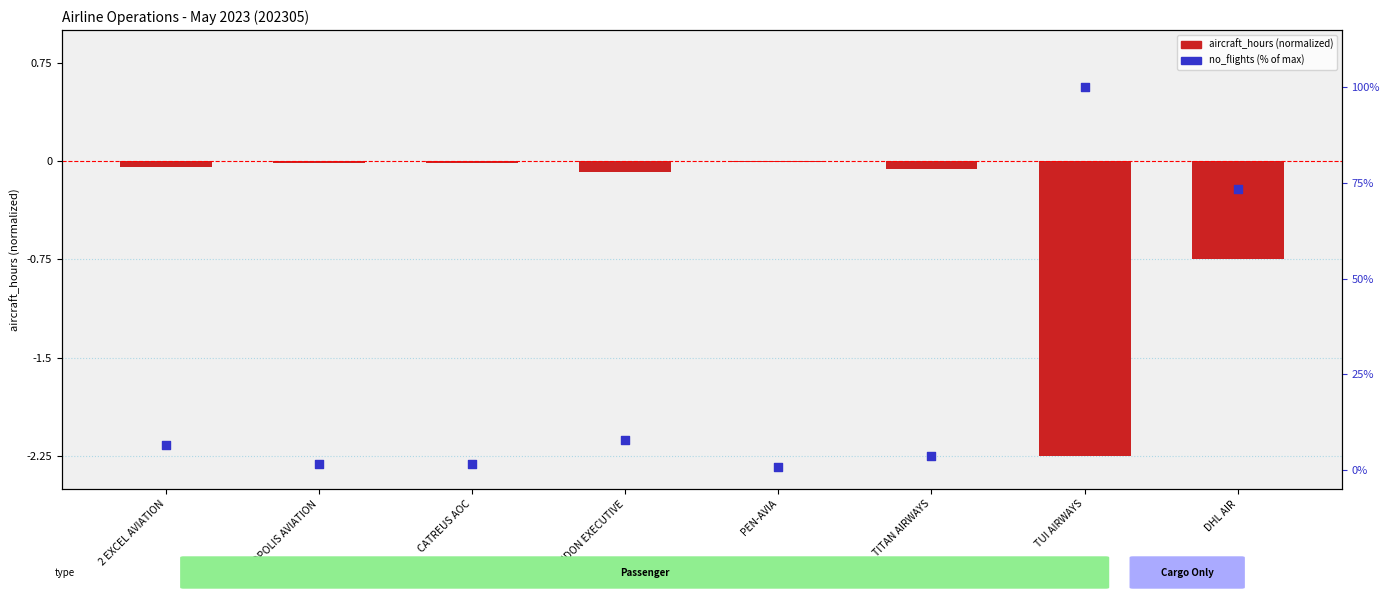

Which series reaches the minimum Y coordinate?

aircraft_hours (normalized)